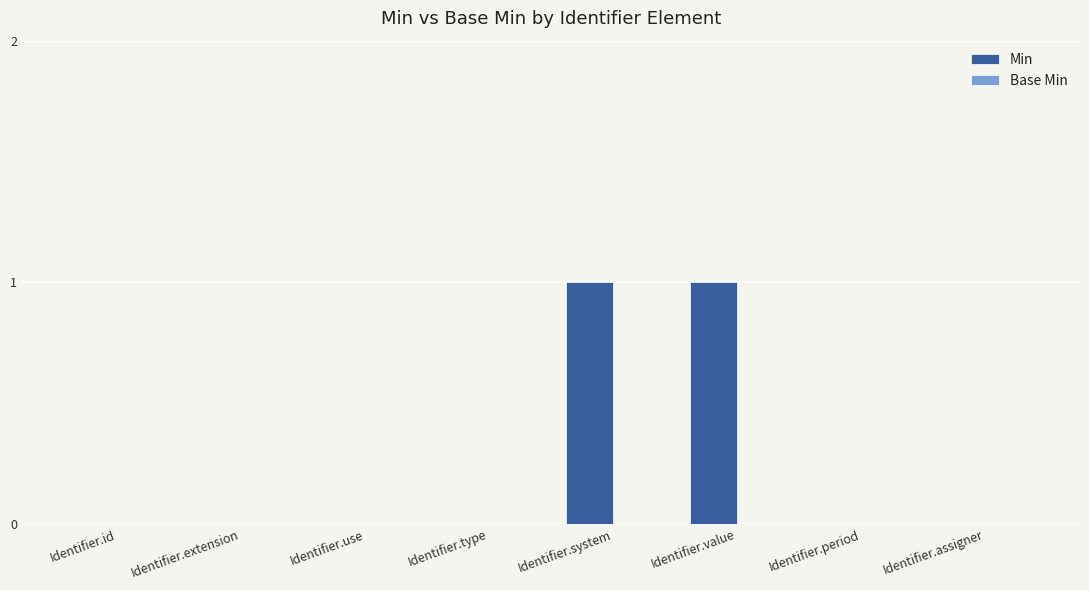

Is it true that the value at Identifier.id is 1?

False